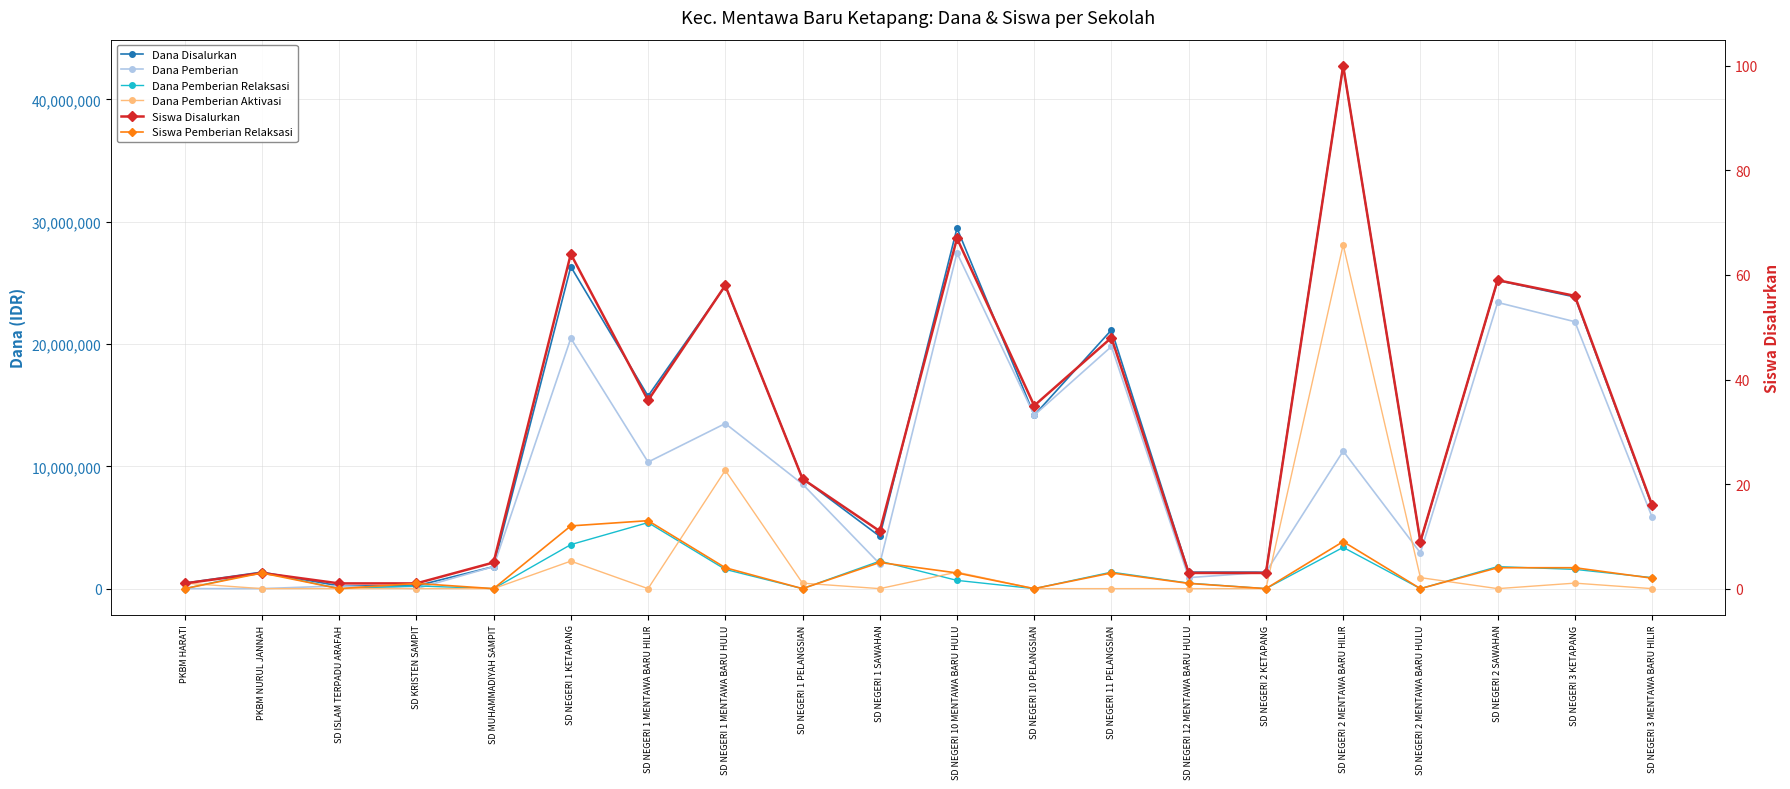

At how many categories does at least one series exceed 22550605?

6